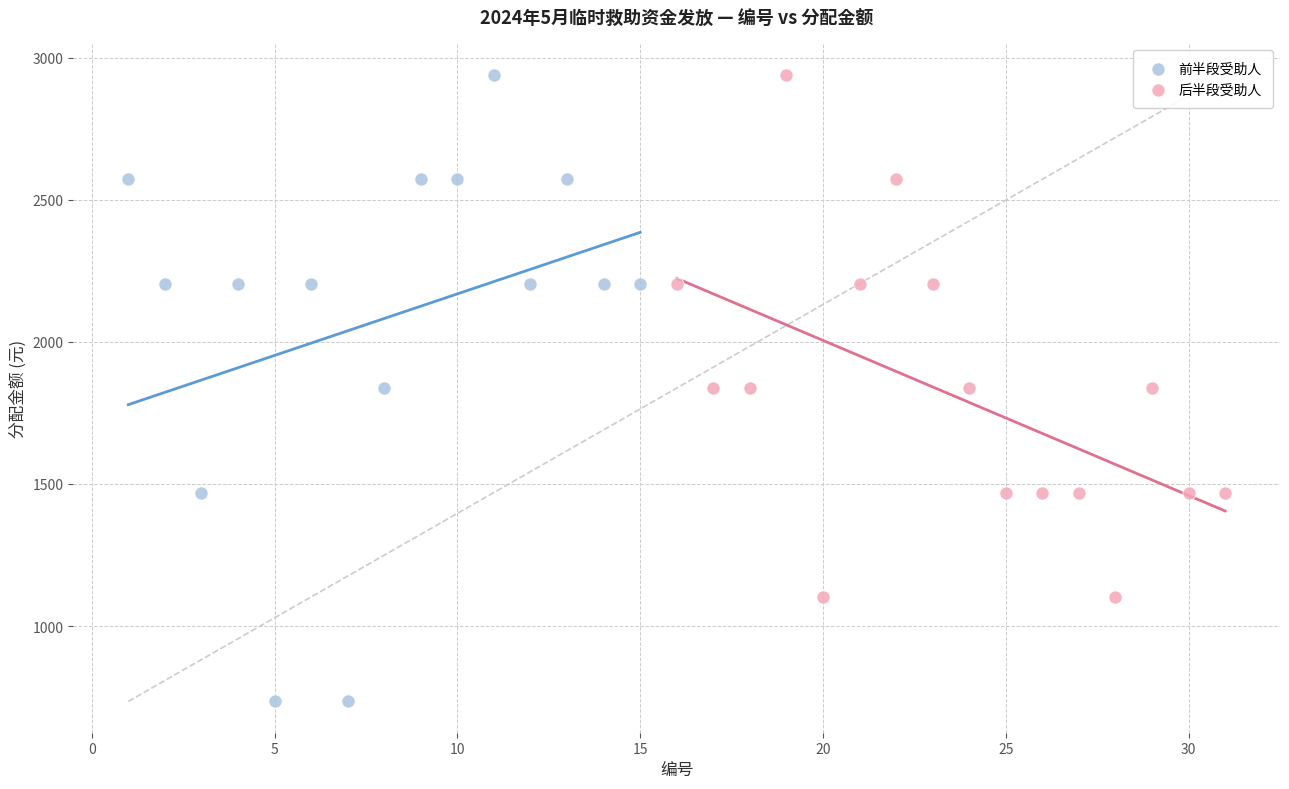

Which series reaches the minimum Y coordinate?

前半段受助人